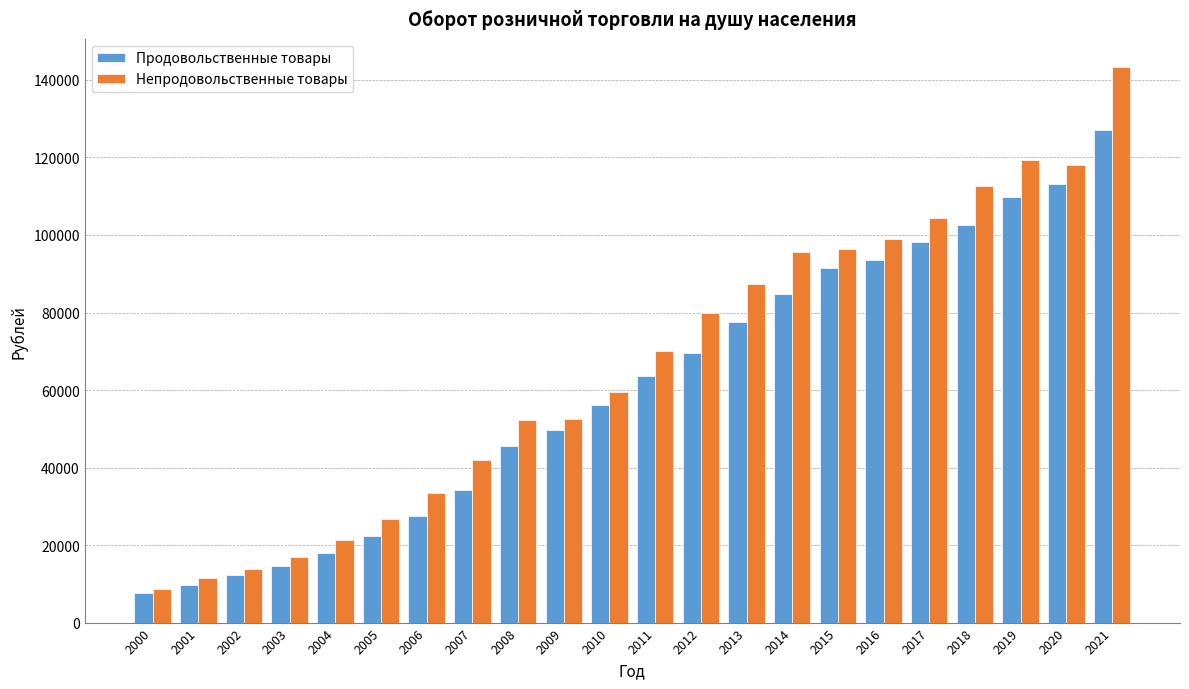

What is the difference between the highest and lowest values at 2016?

5507